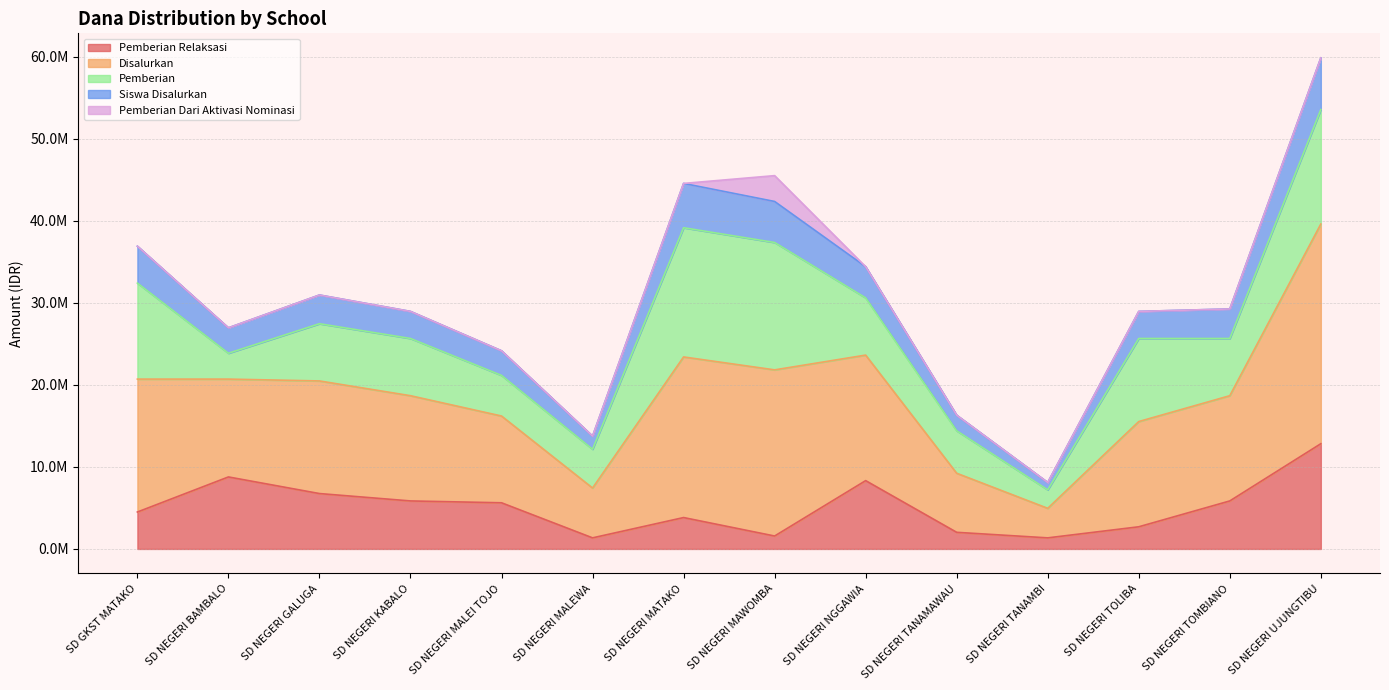

Does the chart display data point markers on the line(s)?

No